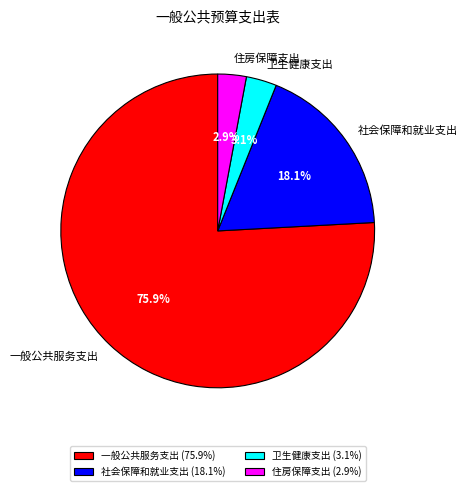

True or false: 社会保障和就业支出 accounts for 18% of the total.

True